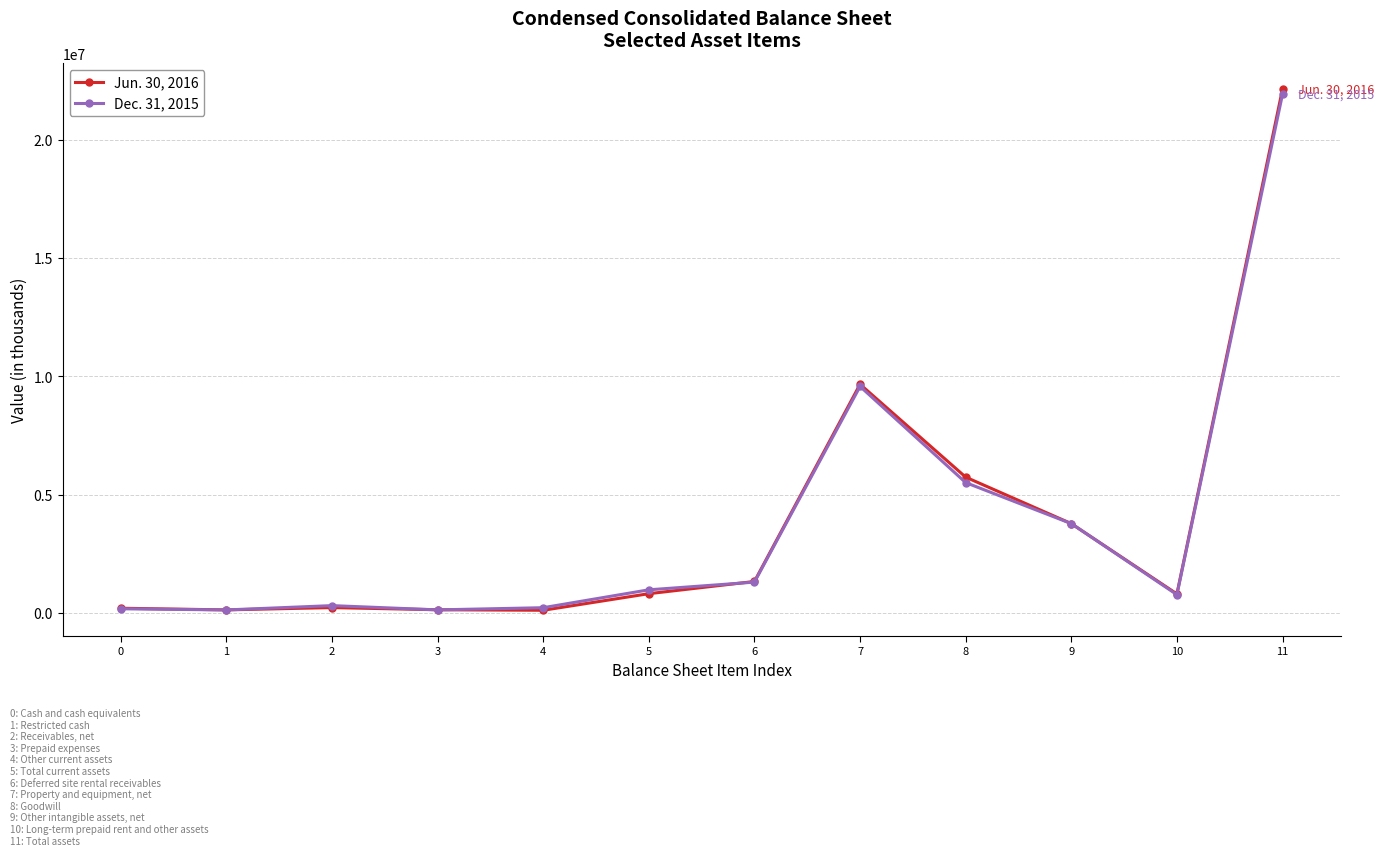

What is the difference between the maximum and minimum values in the Jun. 30, 2016 series?

22036960